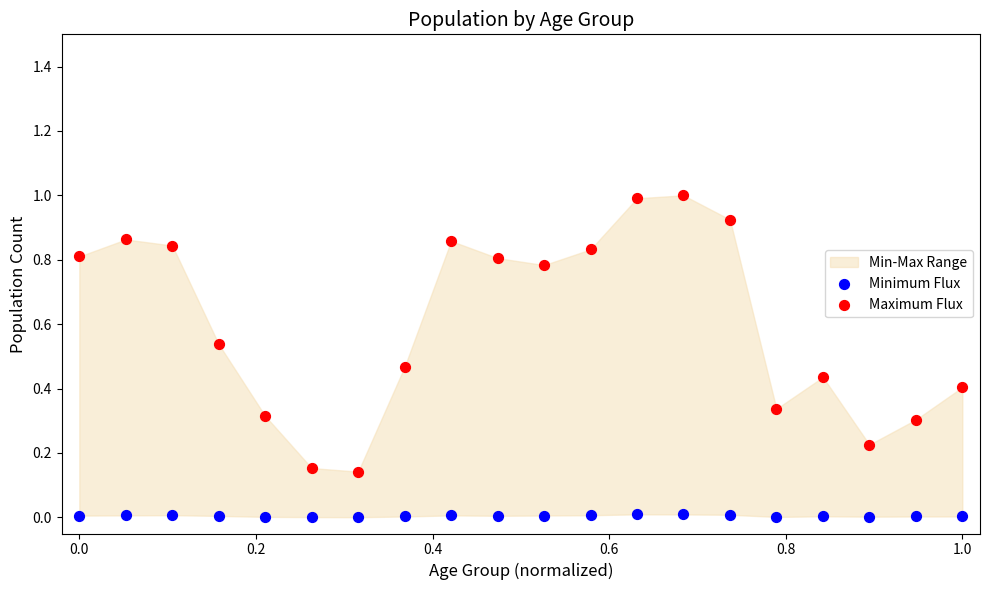

Which series contains the highest Y value?

Maximum Flux